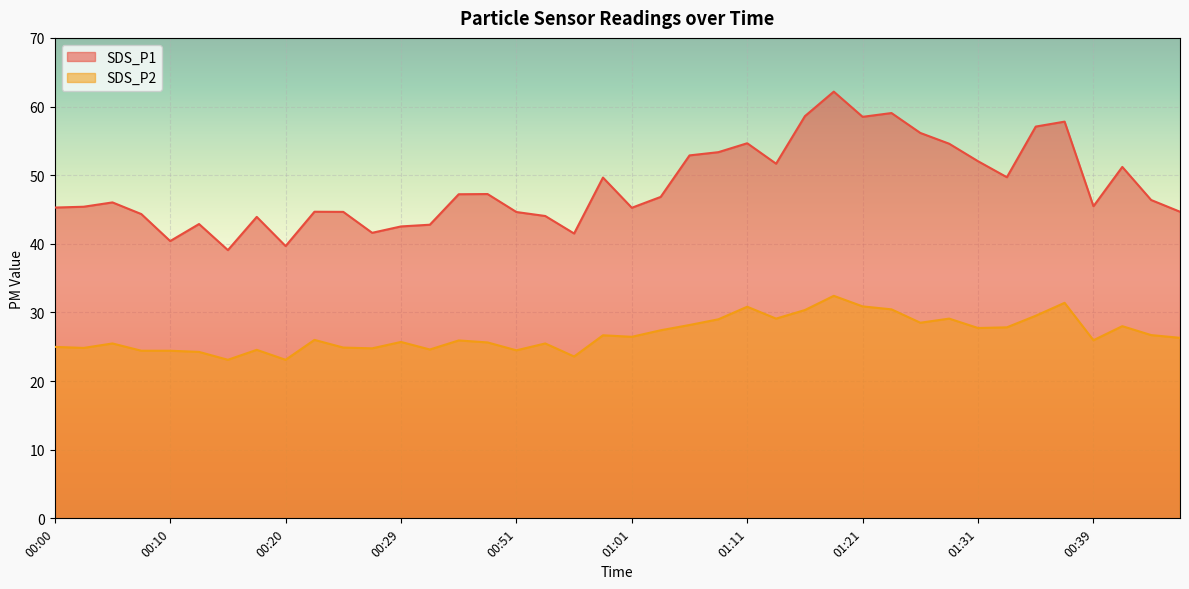

List the series in order of their overall mean, highest first.

SDS_P1, SDS_P2